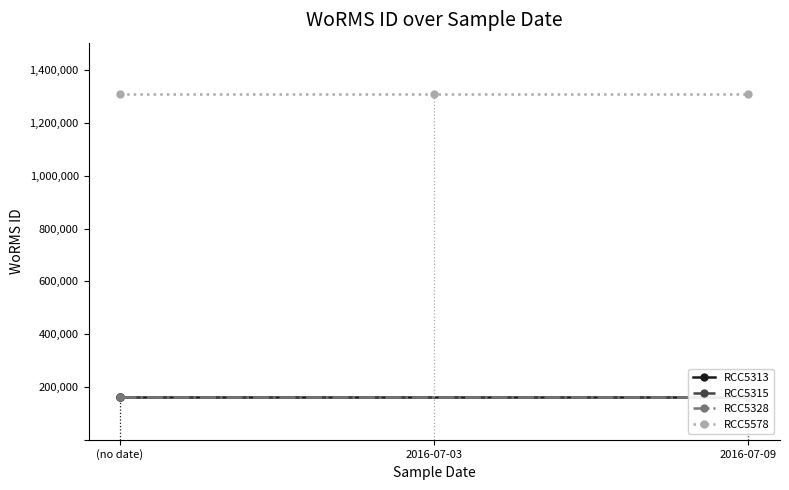

What is the label of the 2nd point from the left?

2016-07-03